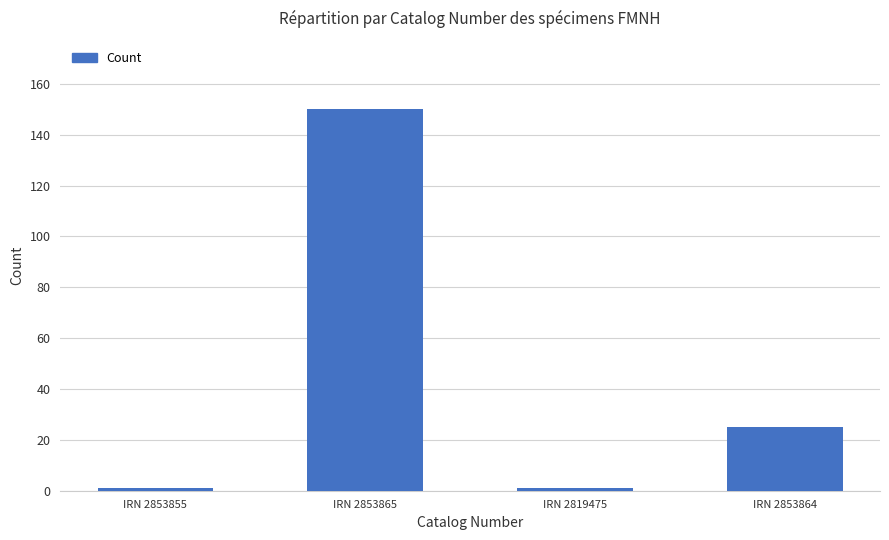

Is it true that the value at IRN 2853865 is 150?

True